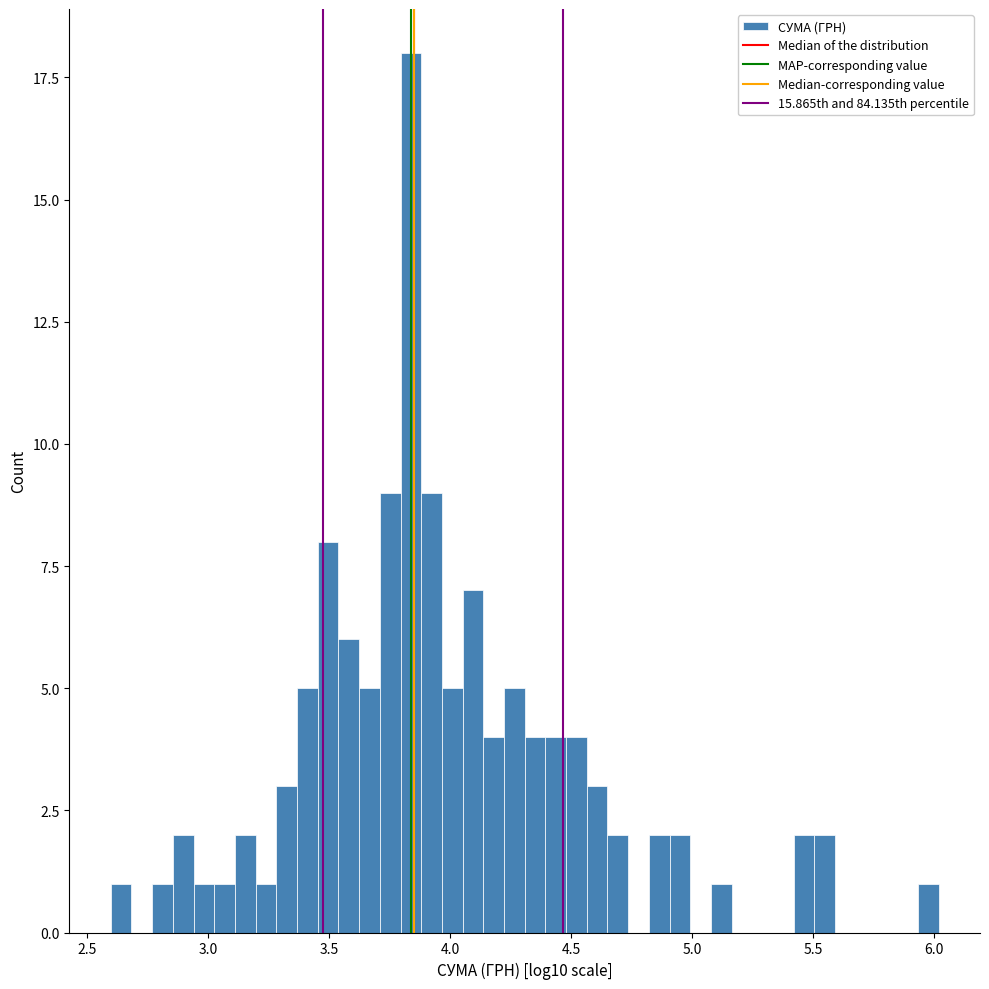

Around what value on the x-axis is the tallest bar? Give the approximate position of its centre, as read against the axis.

3.85